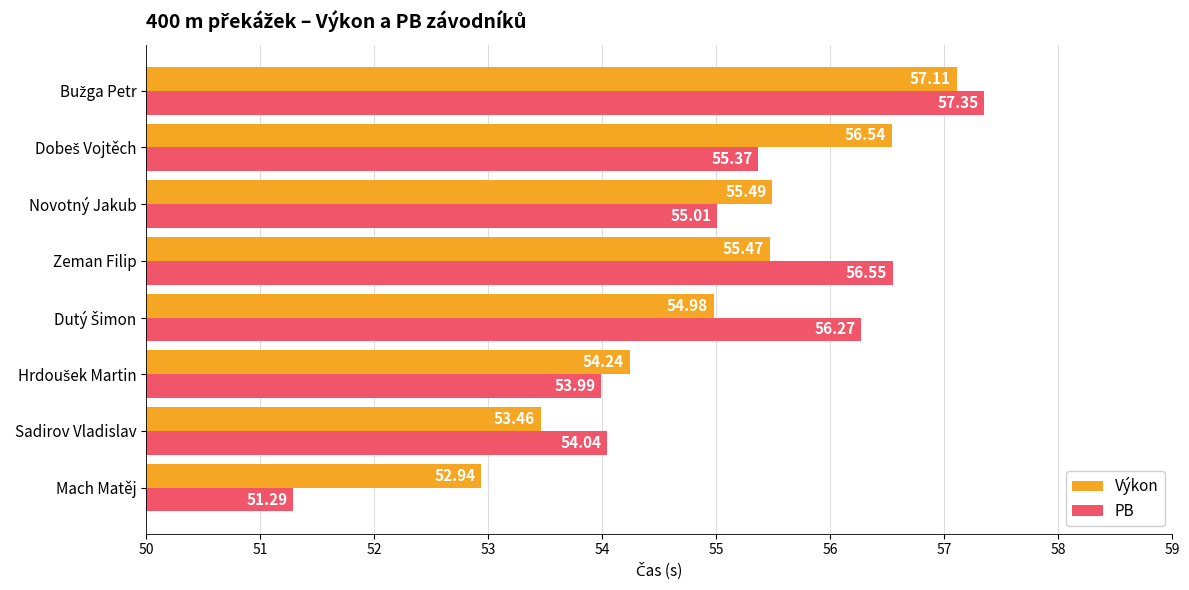

How many distinct data groups are displayed?

2